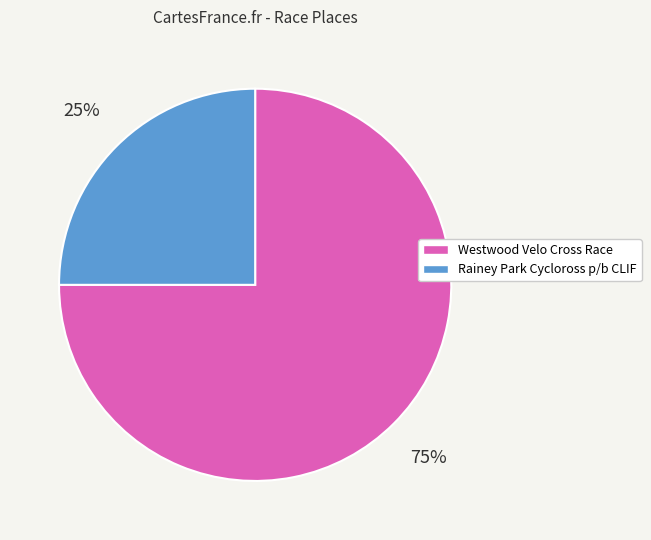

To the nearest percent, what portion does Westwood Velo Cross Race represent?

75%